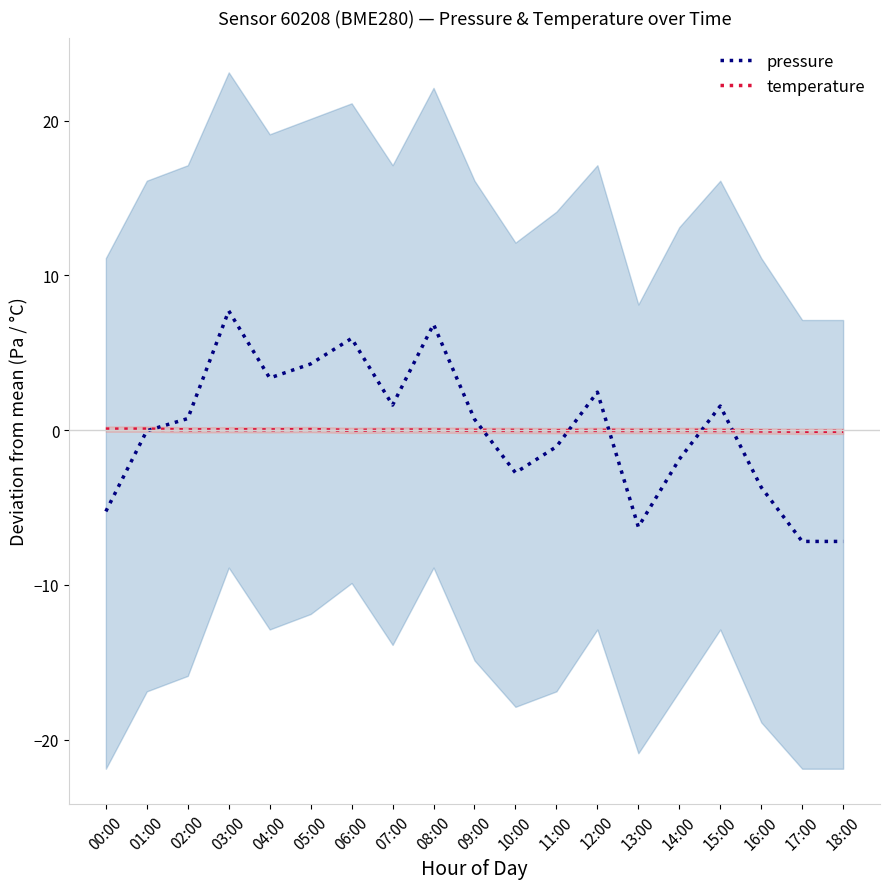

What is the maximum value shown in the chart?

7.7